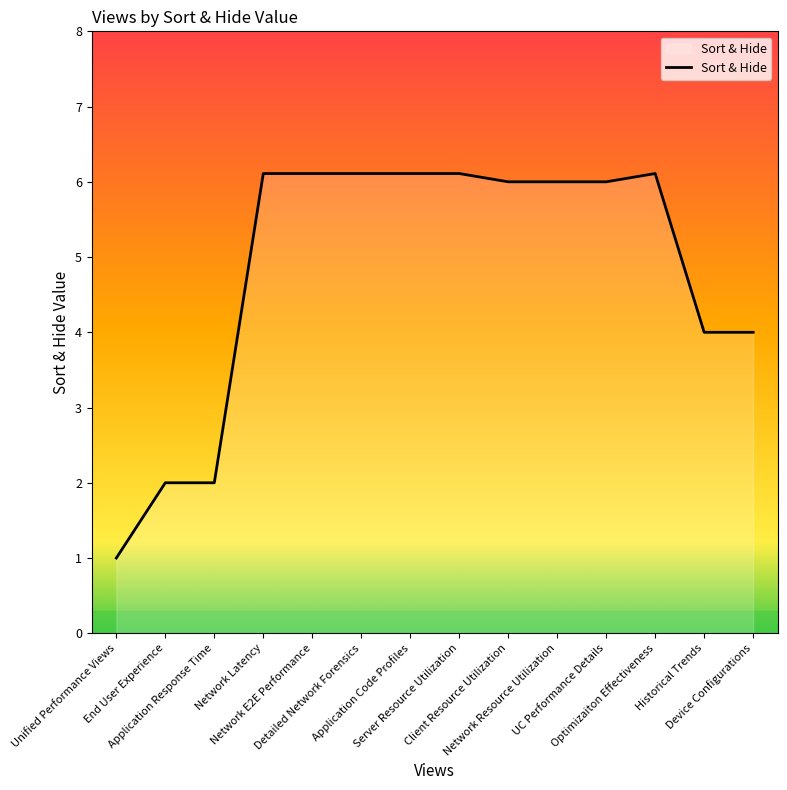

What is the maximum value shown in the chart?

6.1